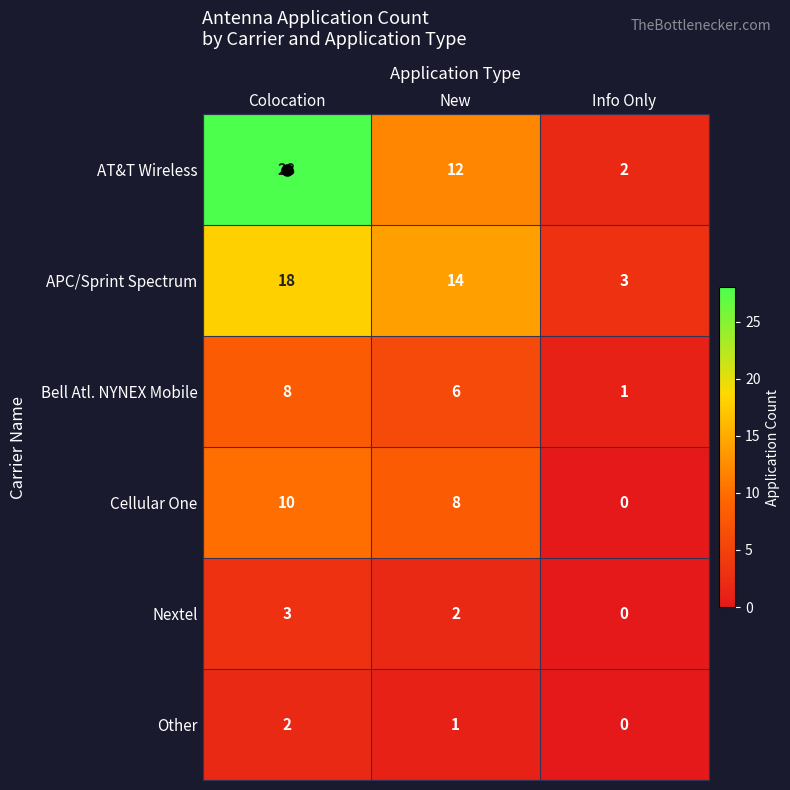

Where is Other nearest to the value 1?

New